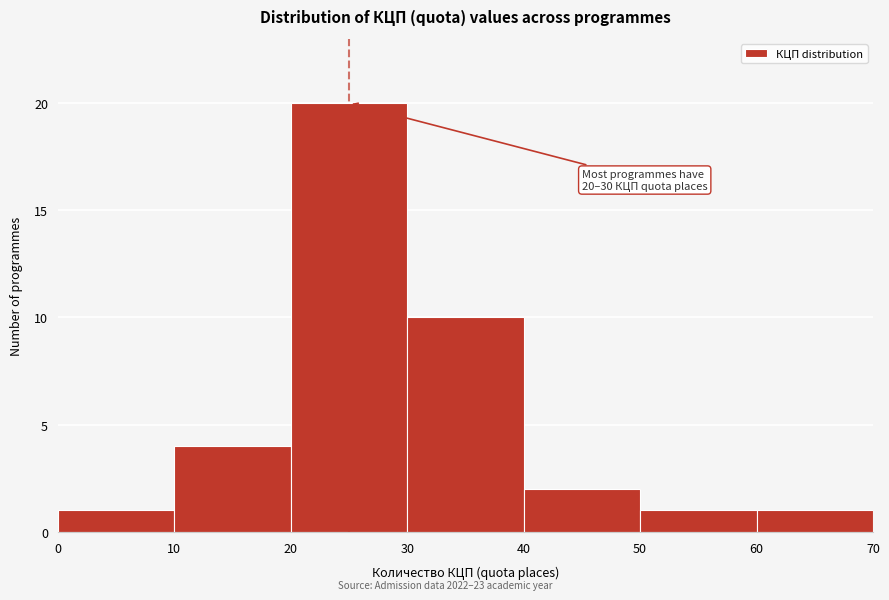

Over which range of the x-axis is the bar tallest?

20 to 30